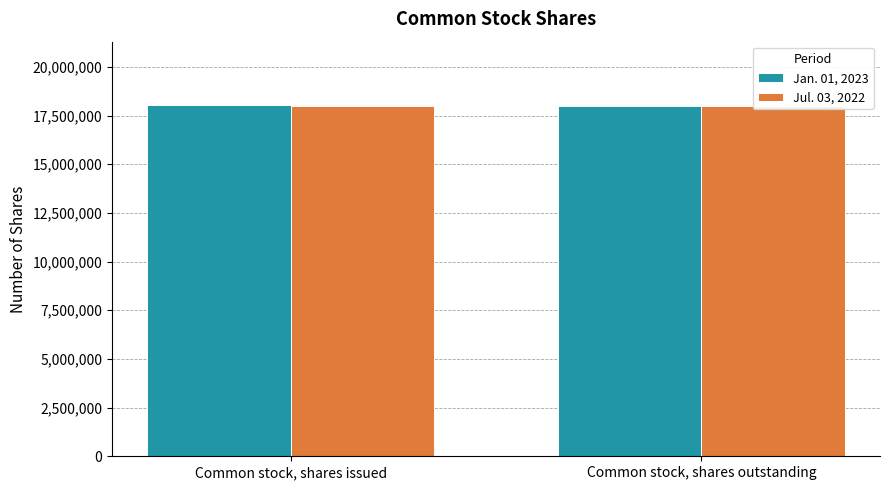

What is the label of the 2nd bar from the left?

Common stock, shares outstanding